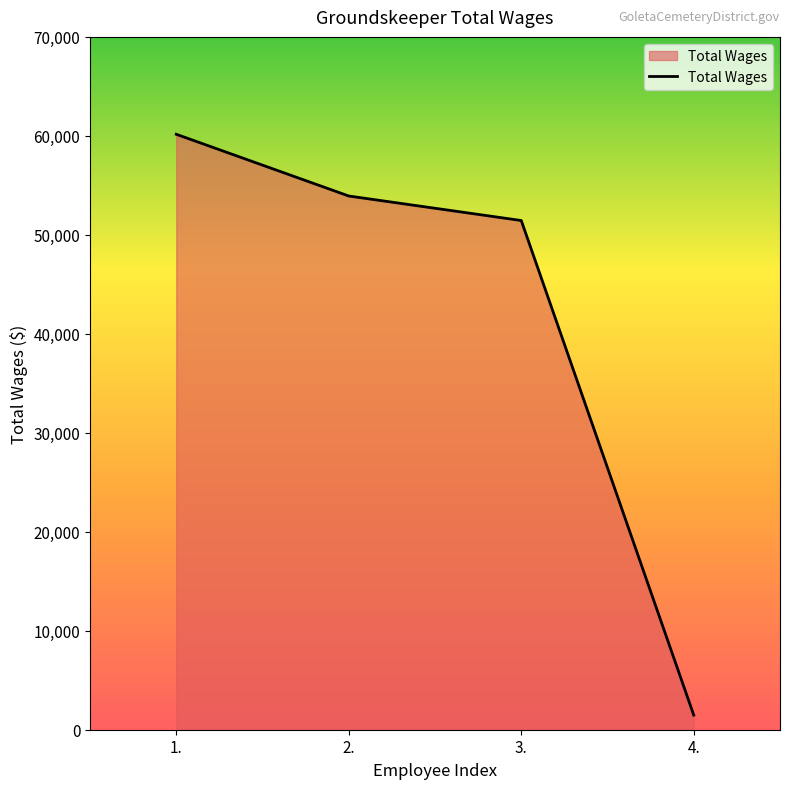

Reading left to right, transcribe all the data shown in this chart.

1.=60161	2.=53923	3.=51447	4.=1475